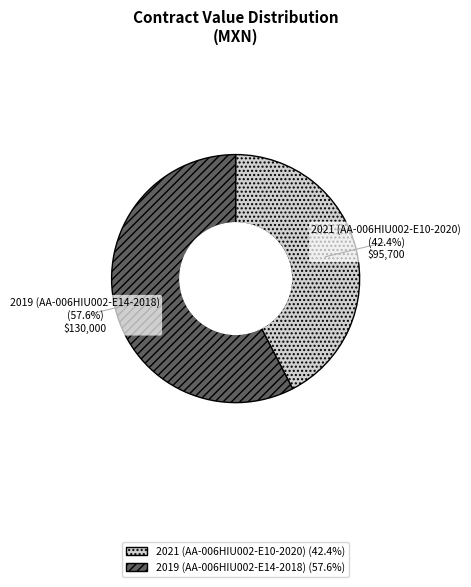

How many segments does this pie chart have?

2